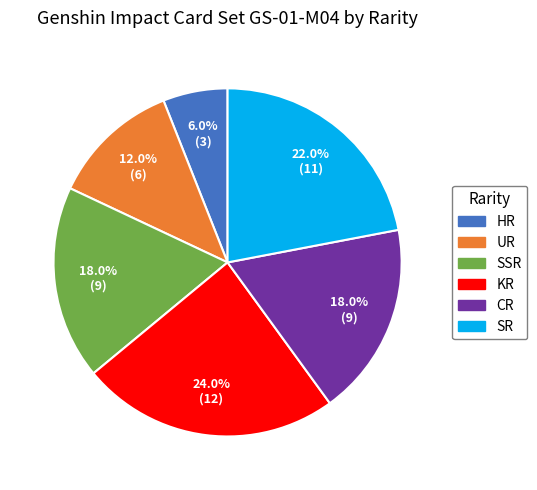

To the nearest percent, what is the combined percentage of SSR and KR?

42%